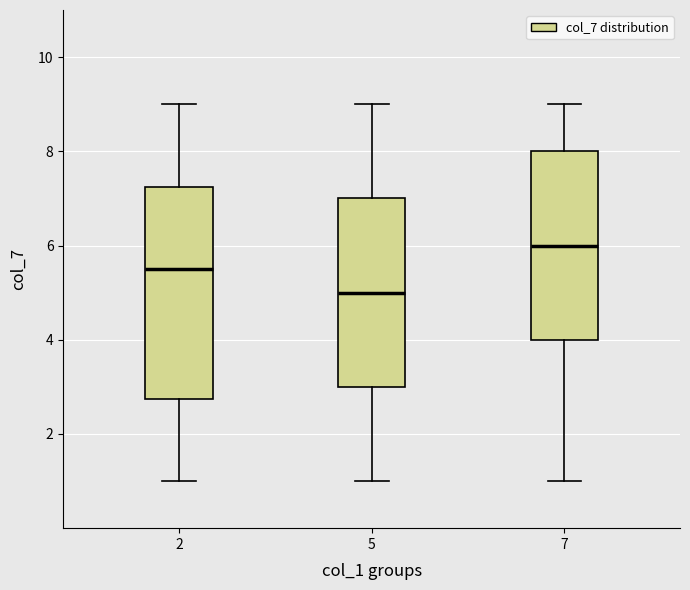

Comparing the boxes themselves (not the whiskers), which one is the tallest?

2